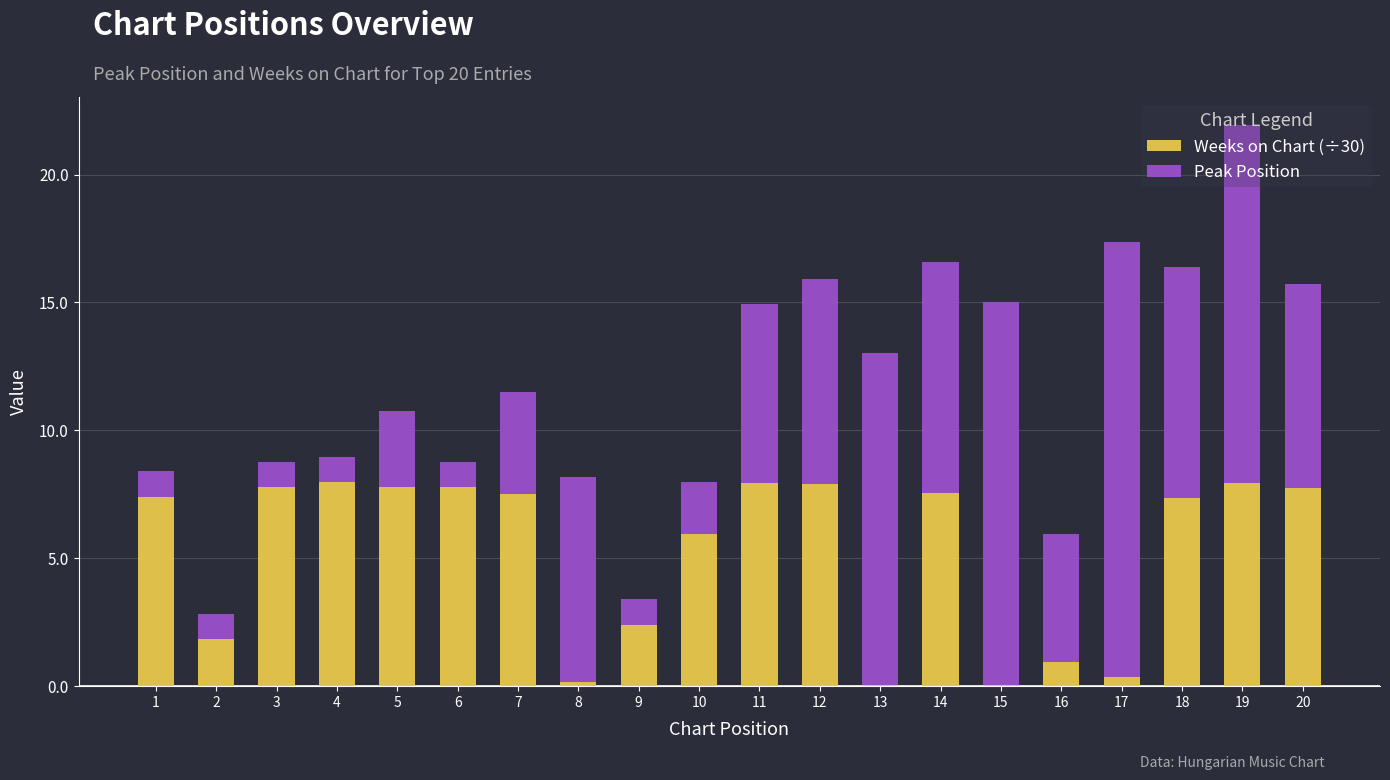

True or false: Weeks on Chart (÷30) has a value of 7.4 at 18.

True